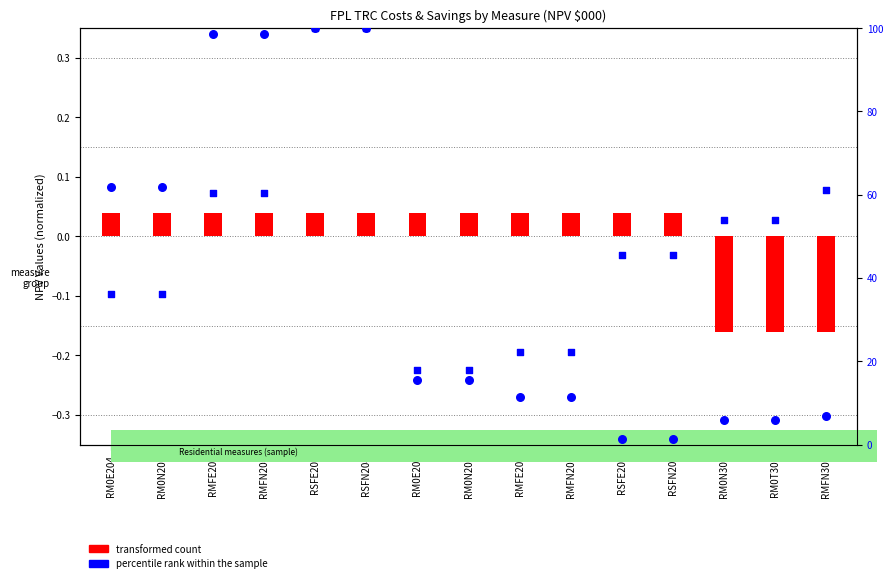

What is the total value across all series at RMFN204?

98.7